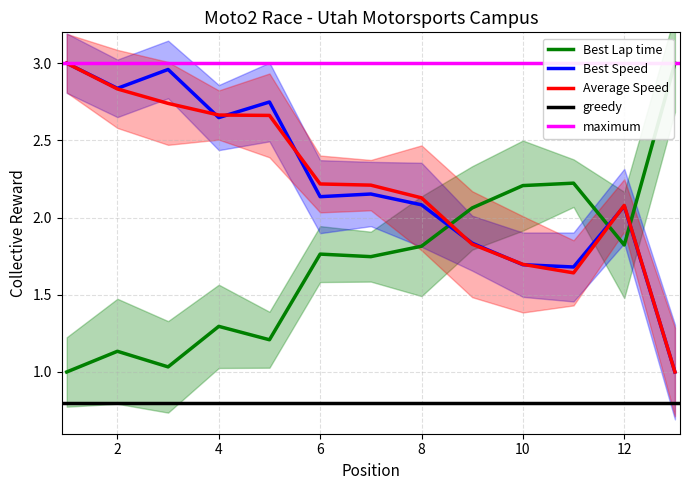

Reading left to right, list all the values displayed in this chart.

Best Lap time: 1.0	1.1	1.0	1.3	1.2	1.8	1.7	1.8	2.1	2.2	2.2	1.8	3.0
Best Speed: 3.0	2.8	3.0	2.6	2.7	2.1	2.2	2.1	1.8	1.7	1.7	2.1	1.0
Average Speed: 3.0	2.8	2.7	2.7	2.7	2.2	2.2	2.1	1.8	1.7	1.6	2.1	1.0